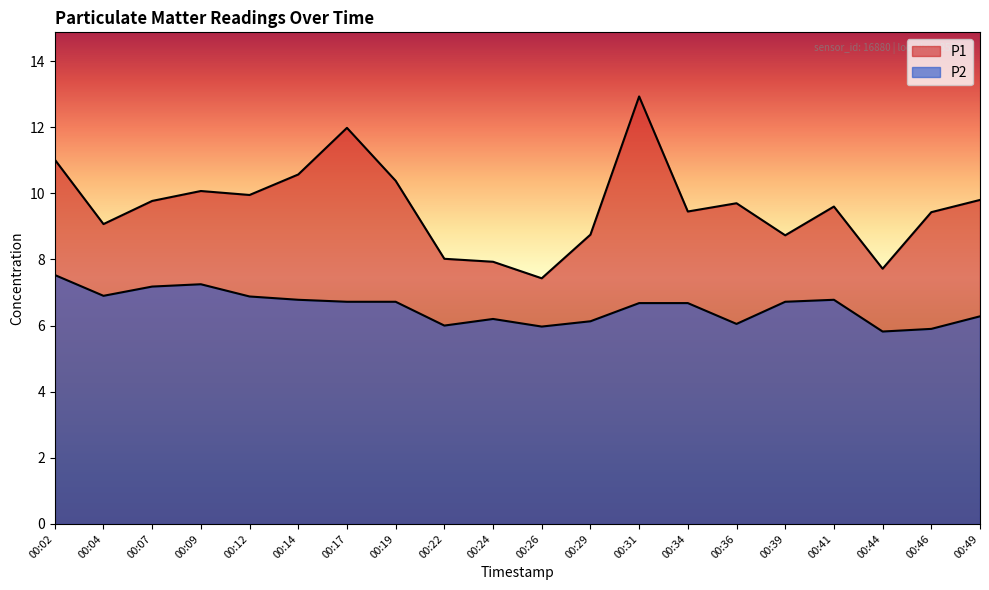

How many data points in P2 are above 6?

16